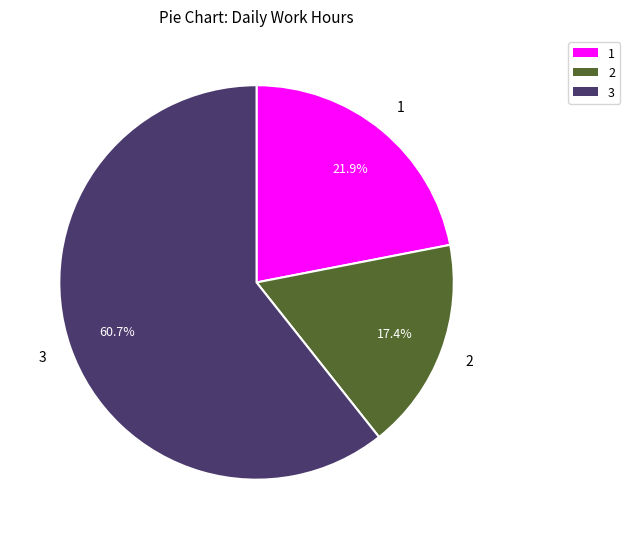

Does any single category account for the majority?

Yes